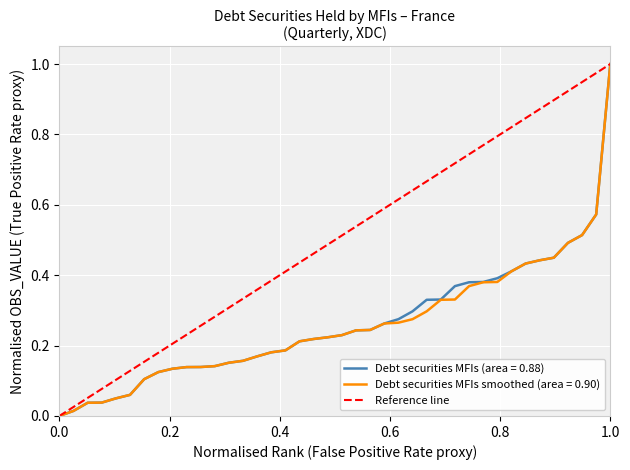

Which category has the highest value in the Debt securities MFIs smoothed (area = 0.90) series?

1.0